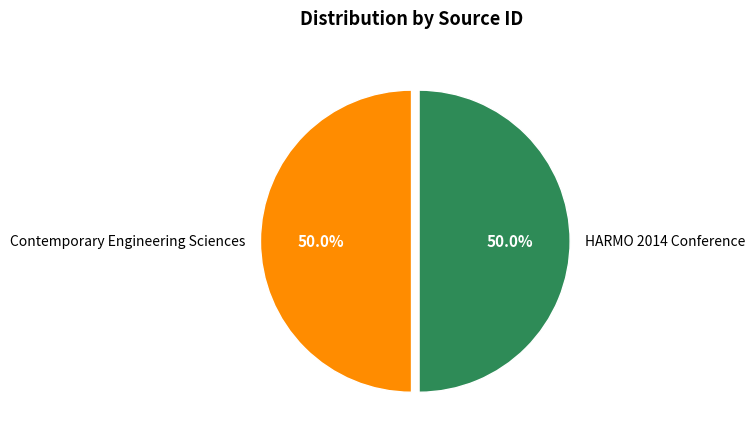

What percentage is NOT represented by Contemporary Engineering Sciences?

50.0%